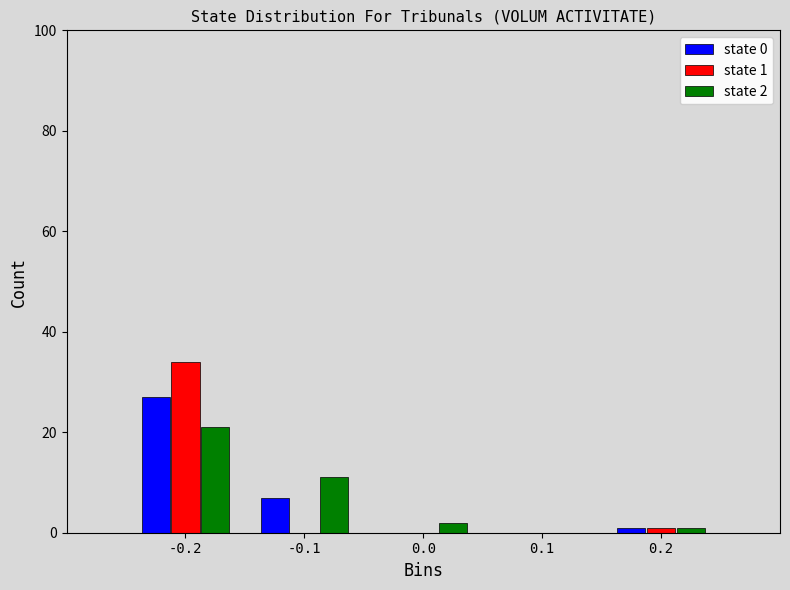

In the state 2 series, which range on the x-axis has the tallest bar?

-0.25 to -0.15